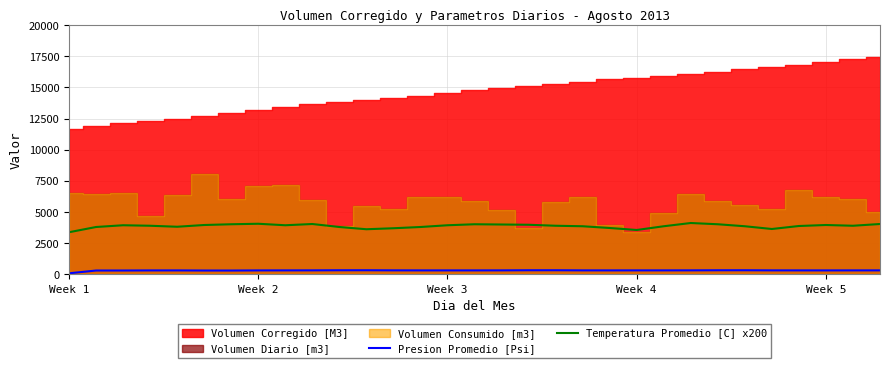

True or false: Temperatura Promedio [C] x200 and Presion Promedio [Psi] intersect in this chart.

False